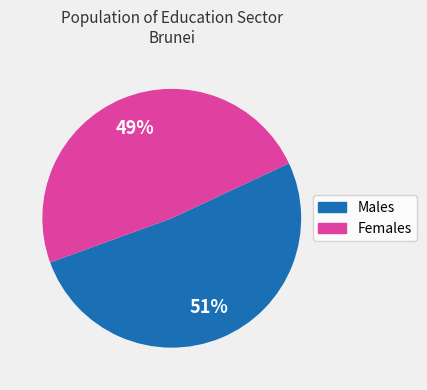

Count the number of slices in the pie.

2